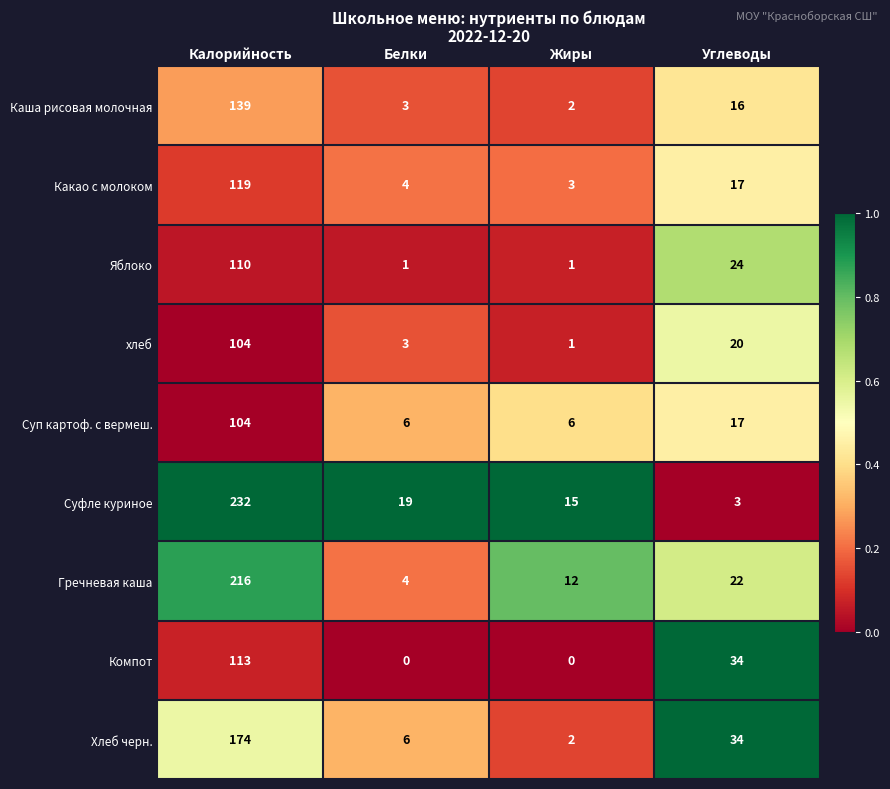

The value of Гречневая каша at Калорийность is 216. True or false?

True